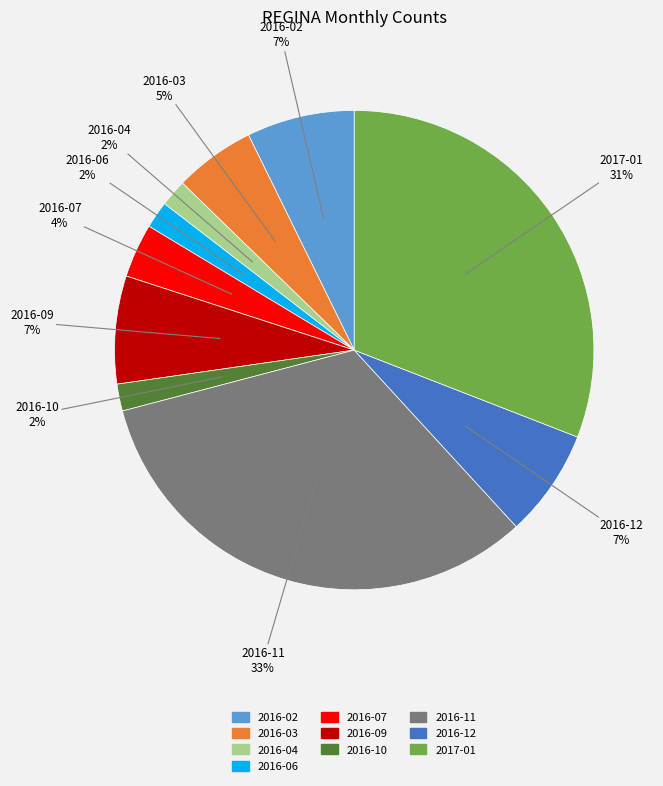

To the nearest percent, what is the difference between the largest and smallest slice percentages?

31%